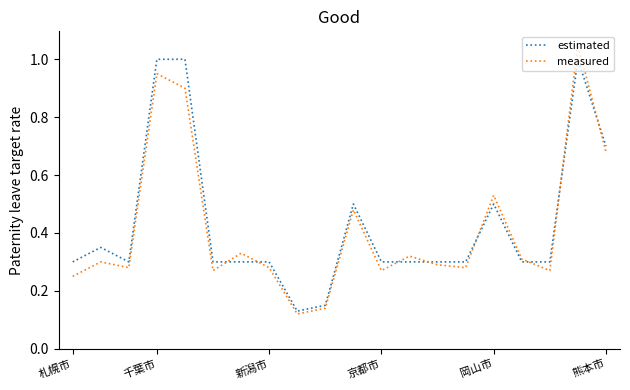

Rank the series by their maximum value, from lowest to highest.

estimated, measured